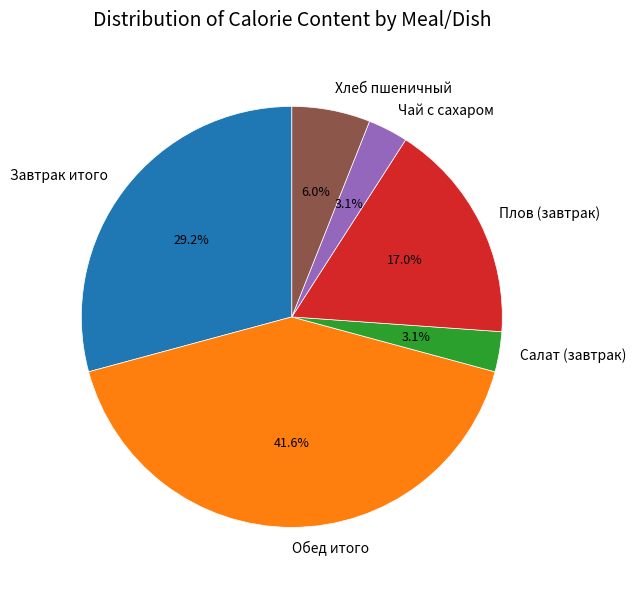

How many slices are in this pie chart?

6